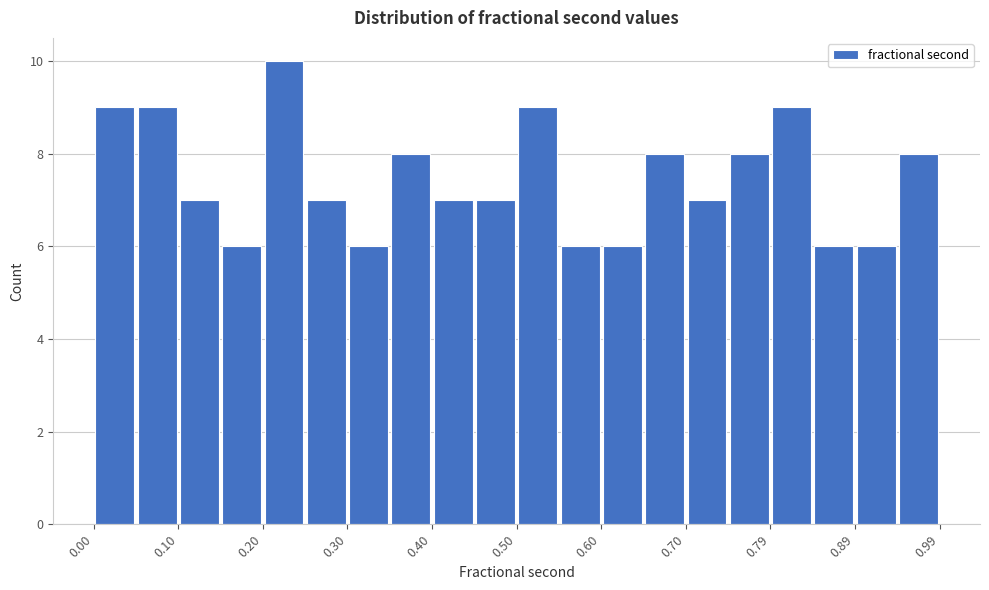

Reading left to right, list every bar in this chart as the range it spans on the x-axis followed by its height. Neither the bar edges nor the heights are printed on the chart, so give them approximately, as read against the axes.

0.00 to 0.05: 9
0.05 to 0.10: 9
0.10 to 0.15: 7
0.15 to 0.20: 6
0.20 to 0.25: 10
0.25 to 0.30: 7
0.30 to 0.35: 6
0.35 to 0.40: 8
0.40 to 0.45: 7
0.45 to 0.50: 7
0.50 to 0.55: 9
0.55 to 0.60: 6
0.60 to 0.65: 6
0.65 to 0.70: 8
0.70 to 0.74: 7
0.74 to 0.79: 8
0.79 to 0.84: 9
0.84 to 0.89: 6
0.89 to 0.94: 6
0.94 to 0.99: 8